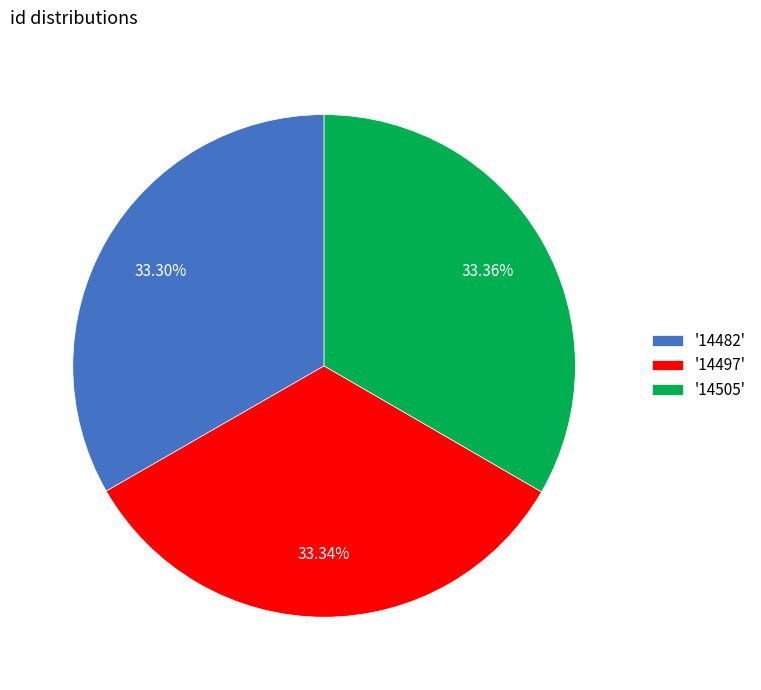

Is the sum of '14505' and '14482' greater than half?

Yes